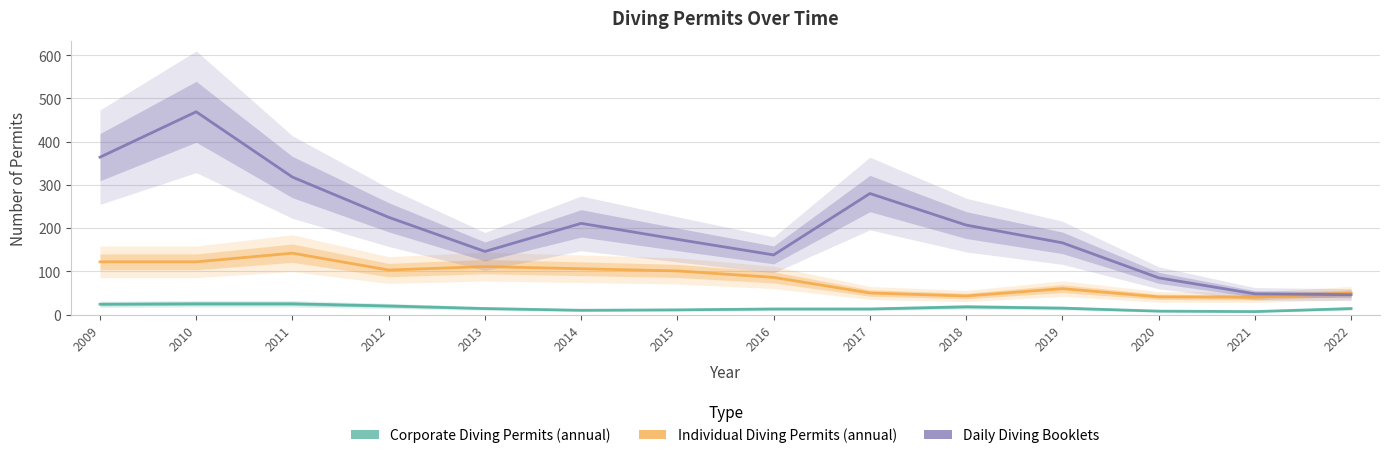

What is the sum of the Corporate Diving Permits (annual) values at 2018 and 2016?

31